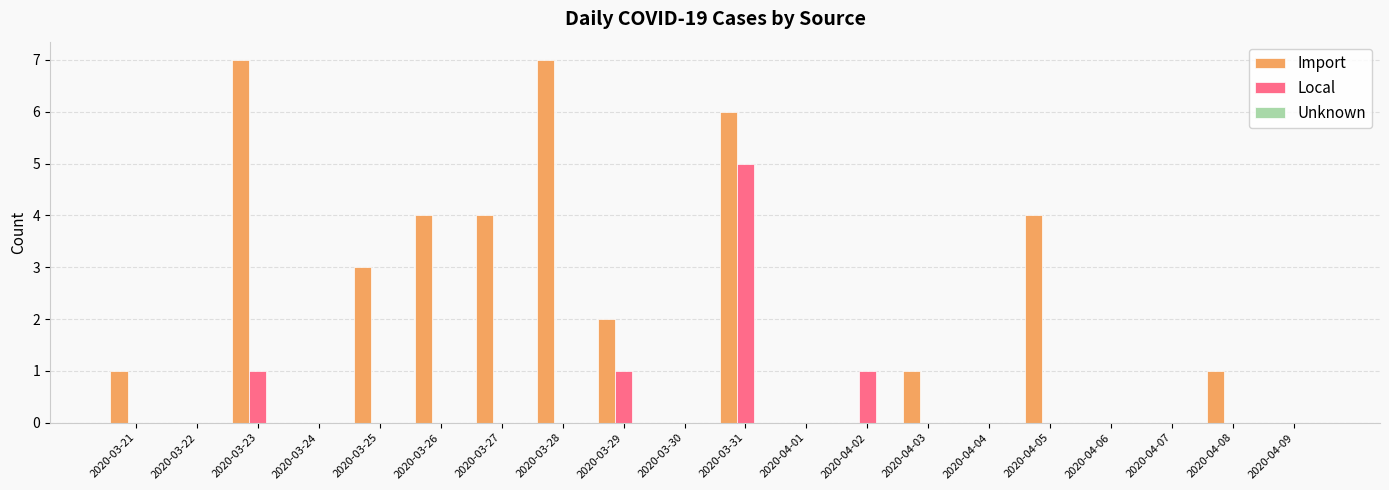

What is the approximate value of Import at 2020-03-31?

6